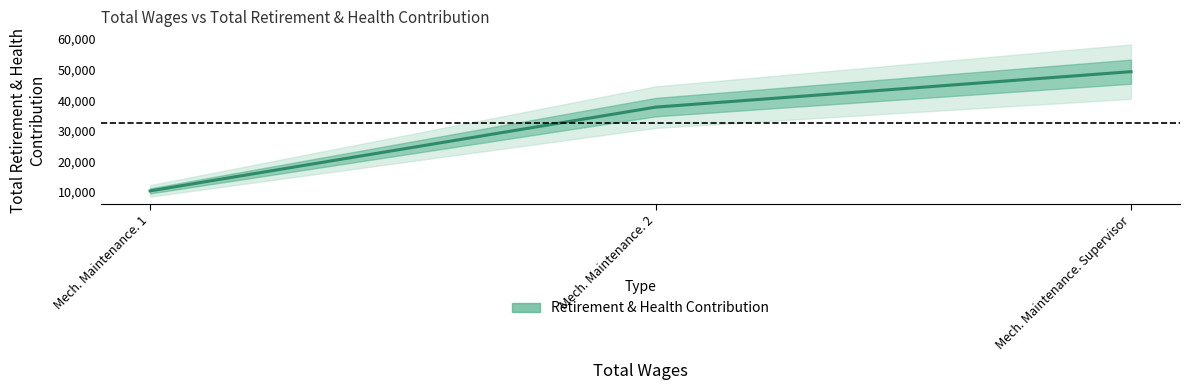

What is the value of the 2nd point from the left?

37758